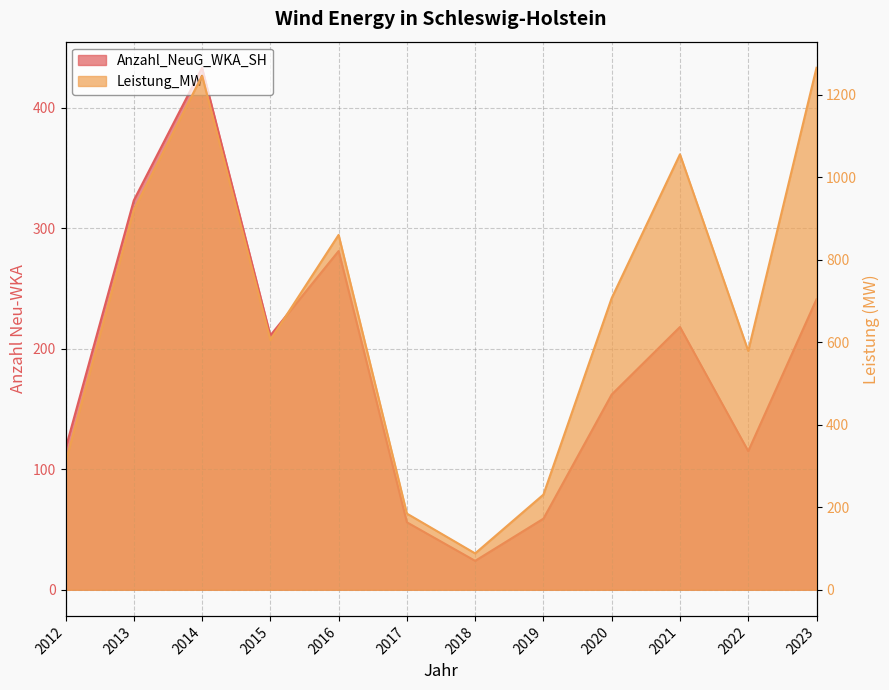

Reading left to right, transcribe all the data shown in this chart.

Anzahl_NeuG_WKA_SH: 2012=117.0	2013=323.0	2014=433.0	2015=211.0	2016=281.0	2017=56.0	2018=24.0	2019=59.0	2020=162.0	2021=218.0	2022=115.0	2023=241.0
Leistung_MW: 2012=309.0	2013=921.0	2014=1246.7	2015=605.9	2016=860.7	2017=184.8	2018=88.3	2019=230.9	2020=707.5	2021=1056.0	2022=579.3	2023=1266.0